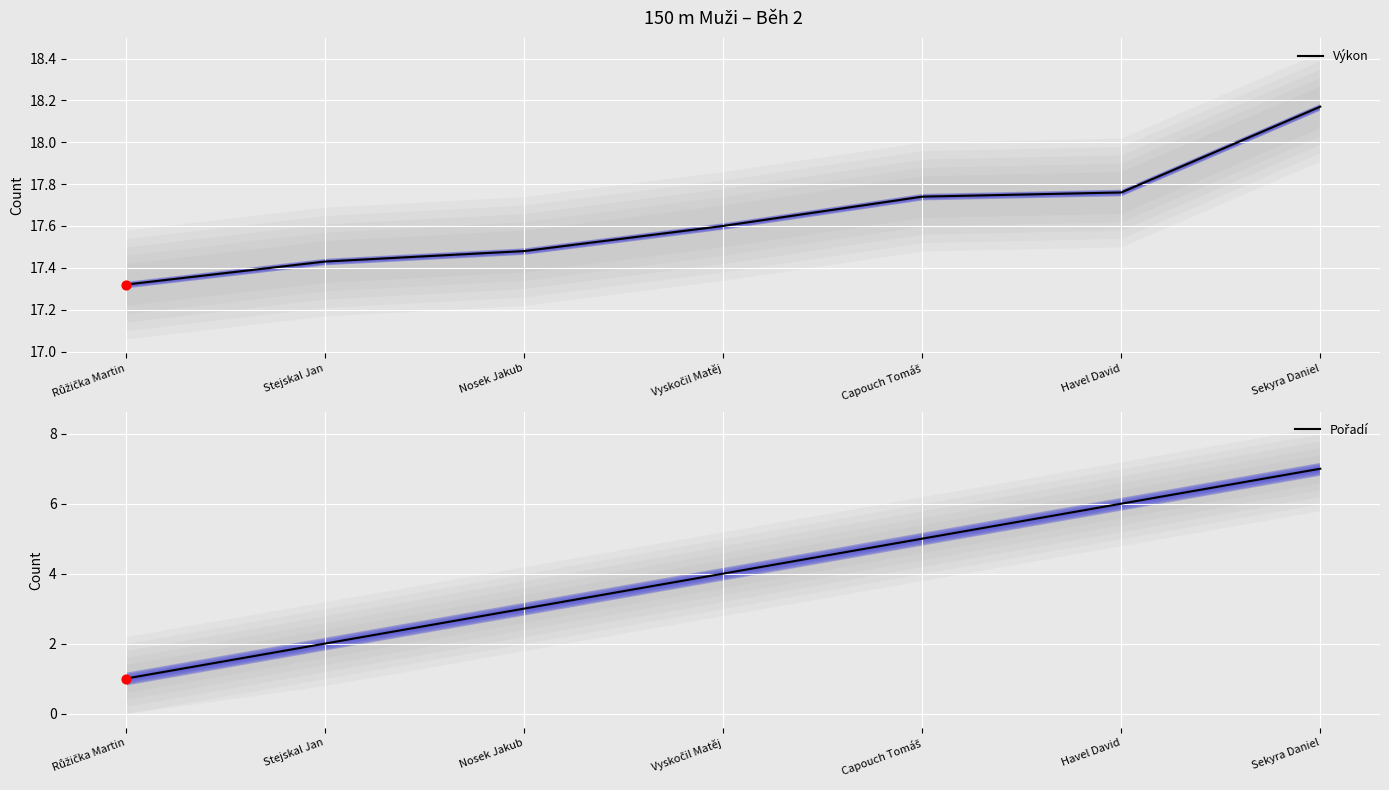

What are all the series names shown in the legend?

Výkon, Pořadí